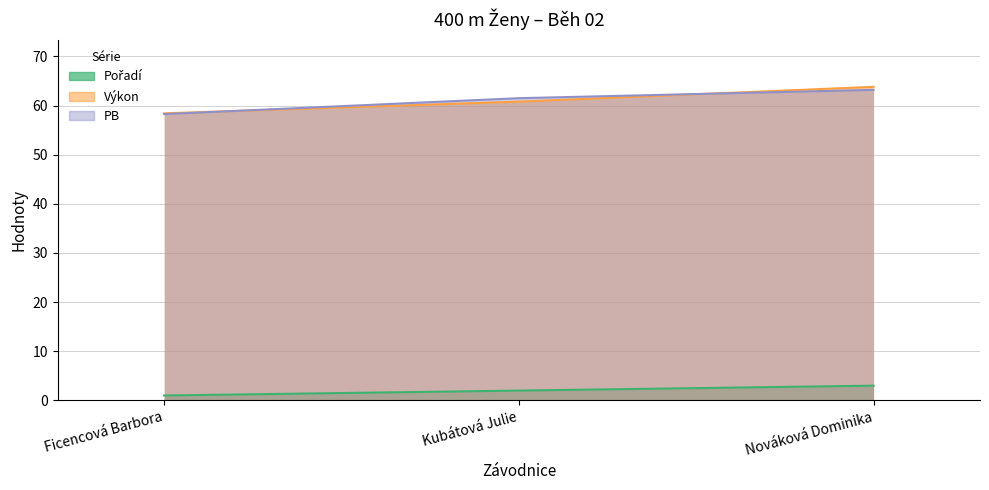

The value of Výkon at Nováková Dominika is 63.8. True or false?

True